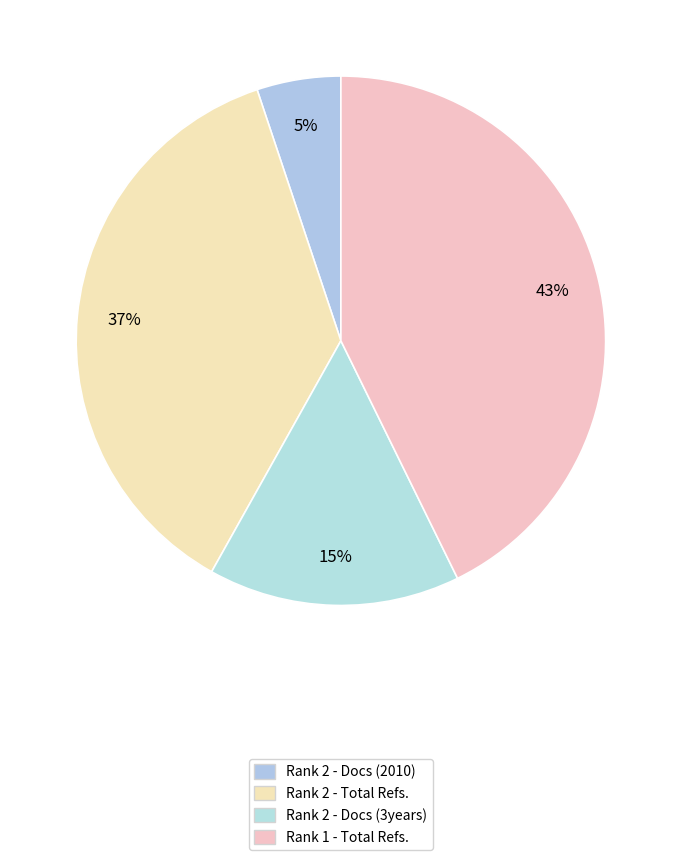

Count the number of slices in the pie.

4